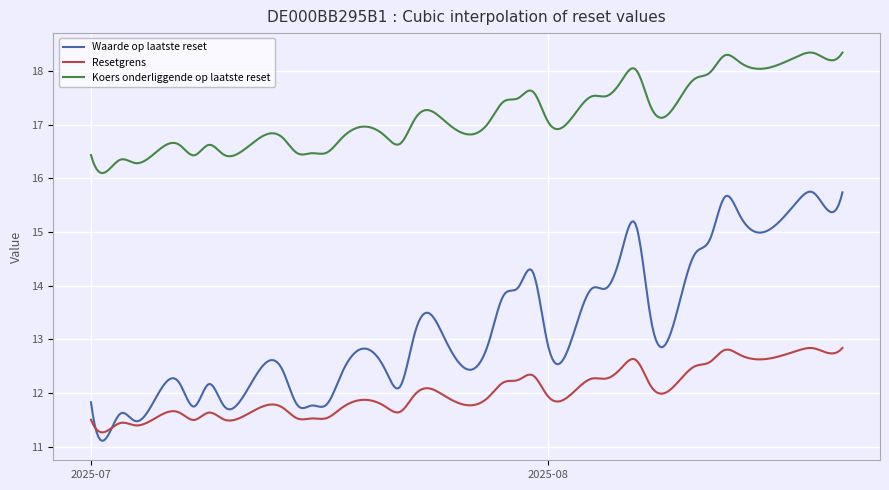

What is the minimum value for Waarde op laatste reset?

11.1